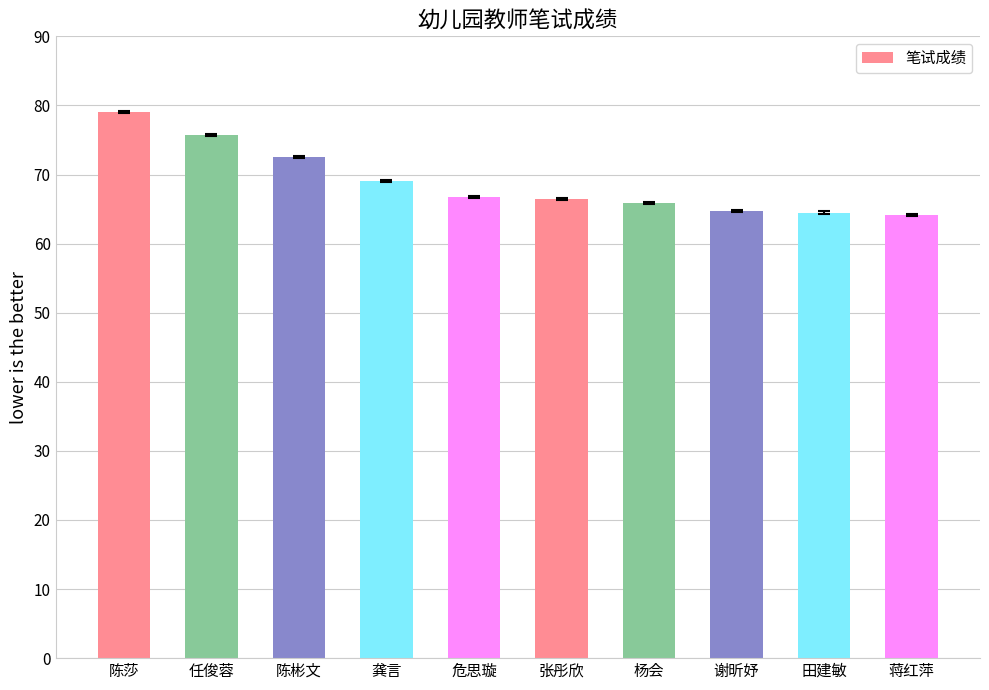

Read the value at 田建敏.

64.5